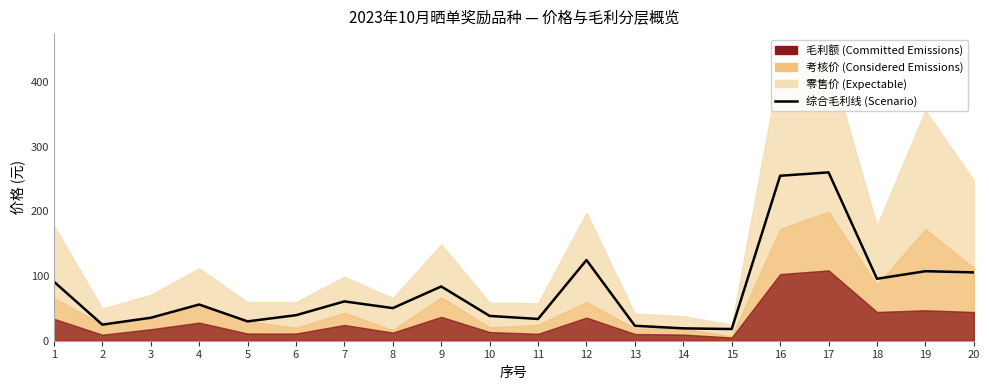

Count the number of values greater than 56.

9